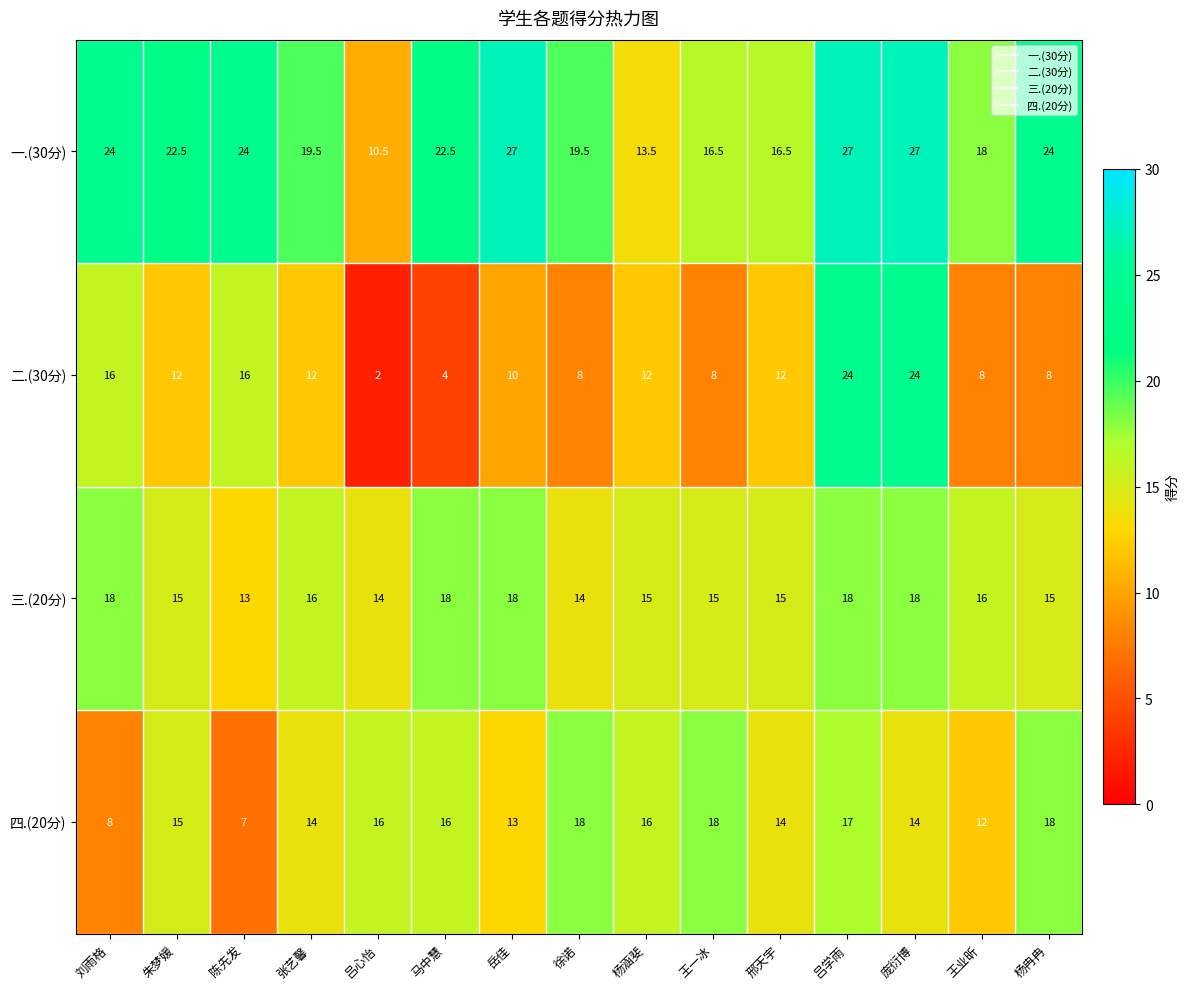

What is the difference between the maximum and minimum values in the 三.(20分) series?

5.0